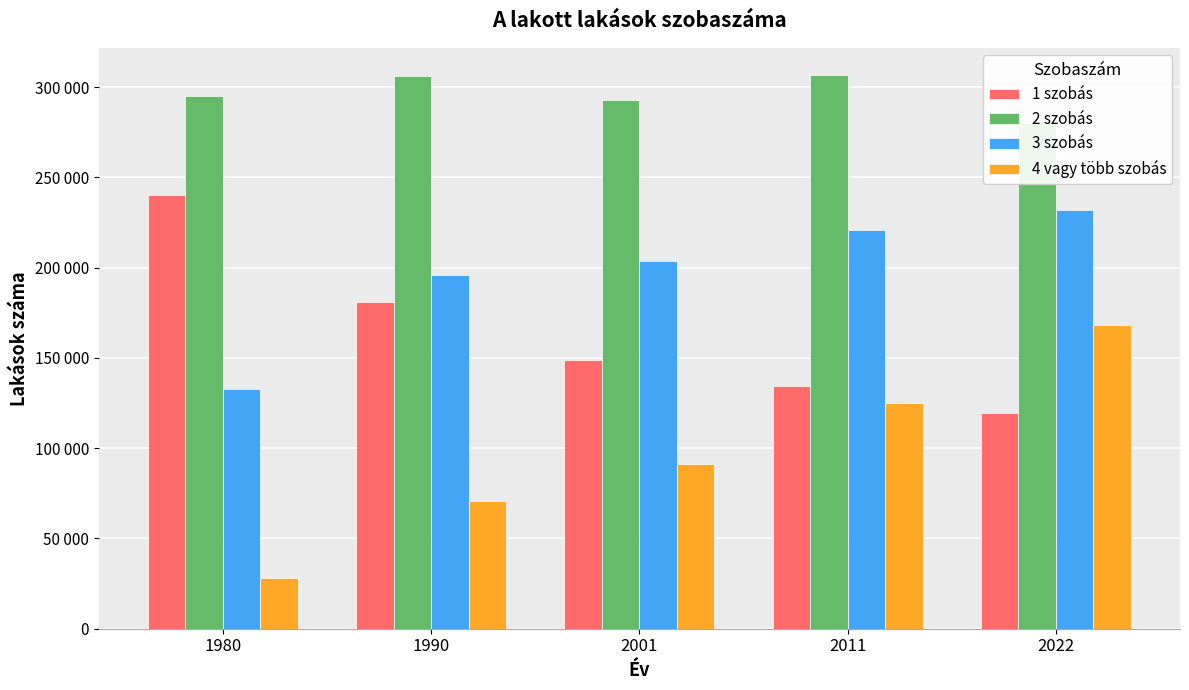

Is it true that 4 vagy több szobás equals 70906 at 1990?

True